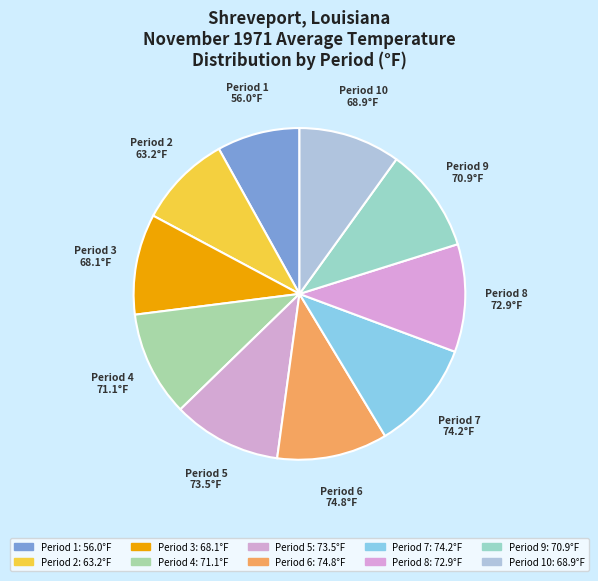

Is it true that Period 10 is 10% of the pie?

True